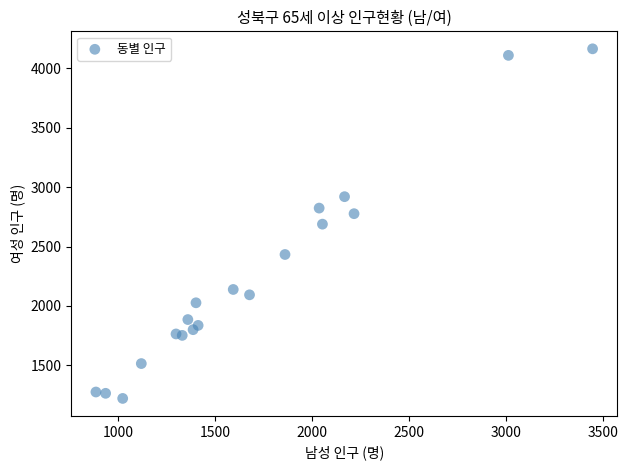

What is the range of X values (max minus min)?

2561